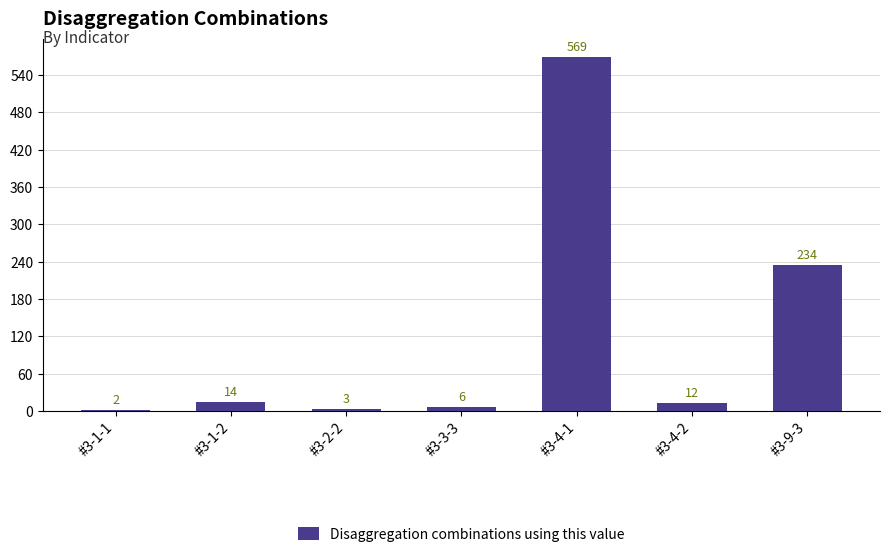

What is the maximum value shown in the chart?

569